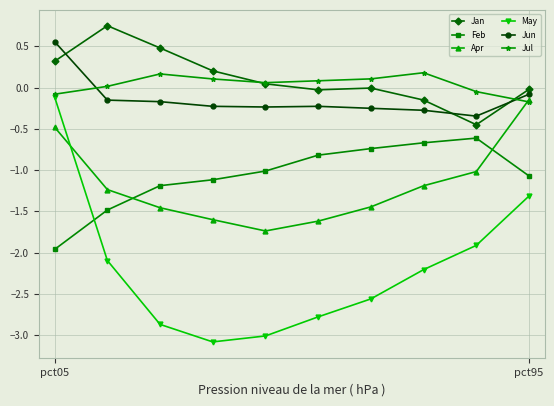

How many intersections are there between Jul and Jun?

2